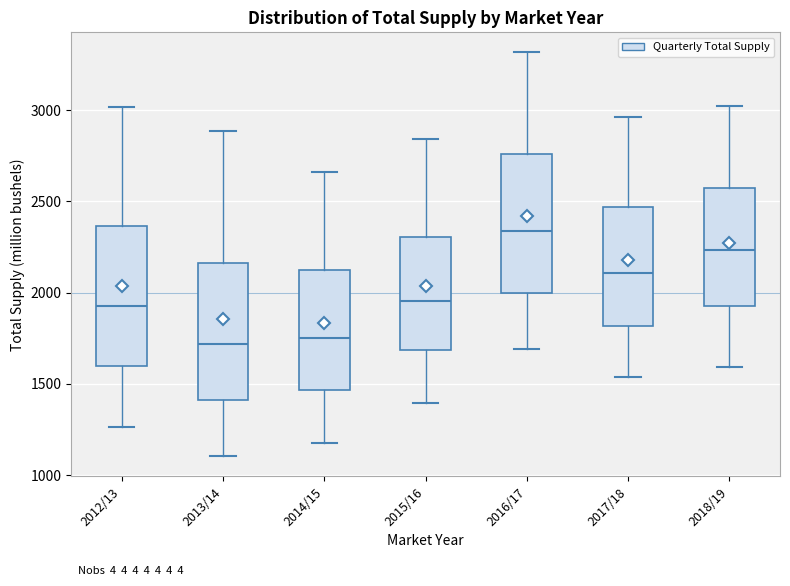

Which box has the highest median line?

2016/17